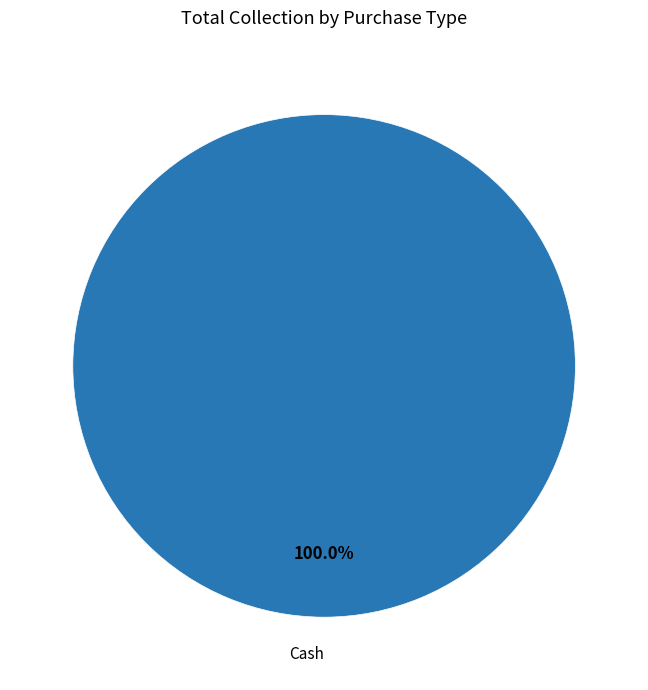

Is there a majority slice in this chart?

Yes